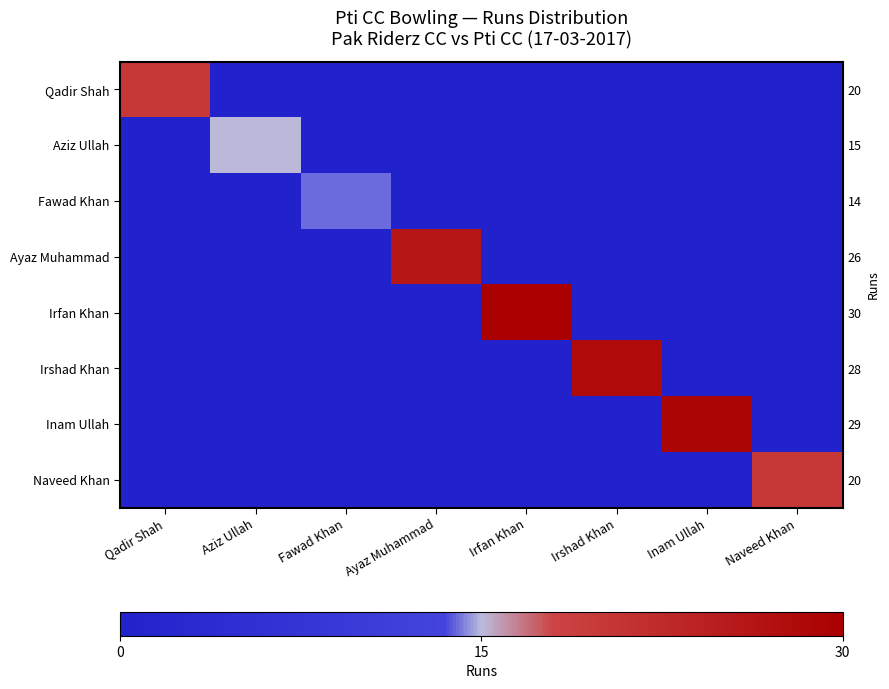

List the series in order of their peak value, highest first.

Irfan Khan, Inam Ullah, Irshad Khan, Ayaz Muhammad, Qadir Shah, Naveed Khan, Aziz Ullah, Fawad Khan